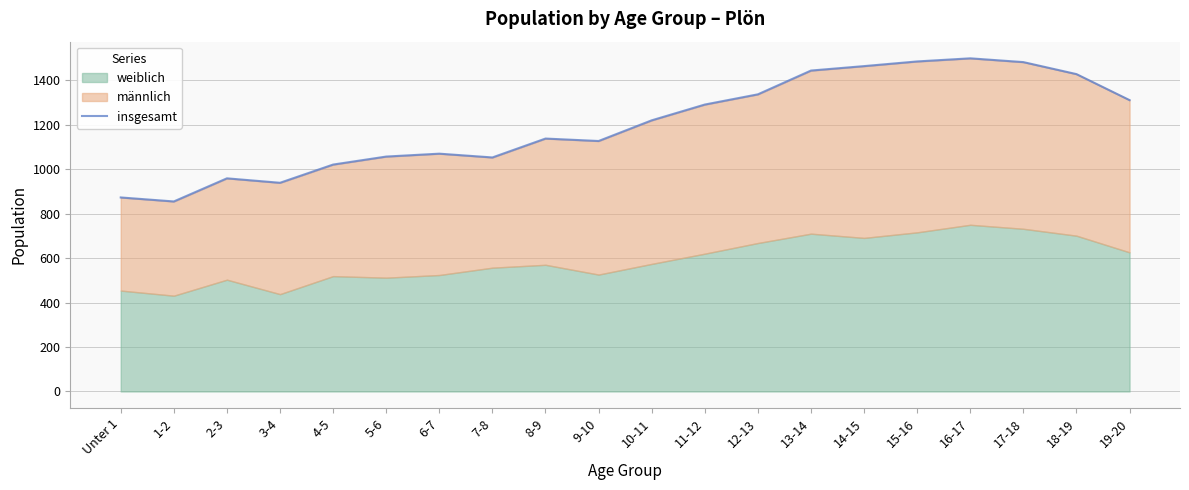

Which has a higher value, 3-4 or 1-2?

3-4